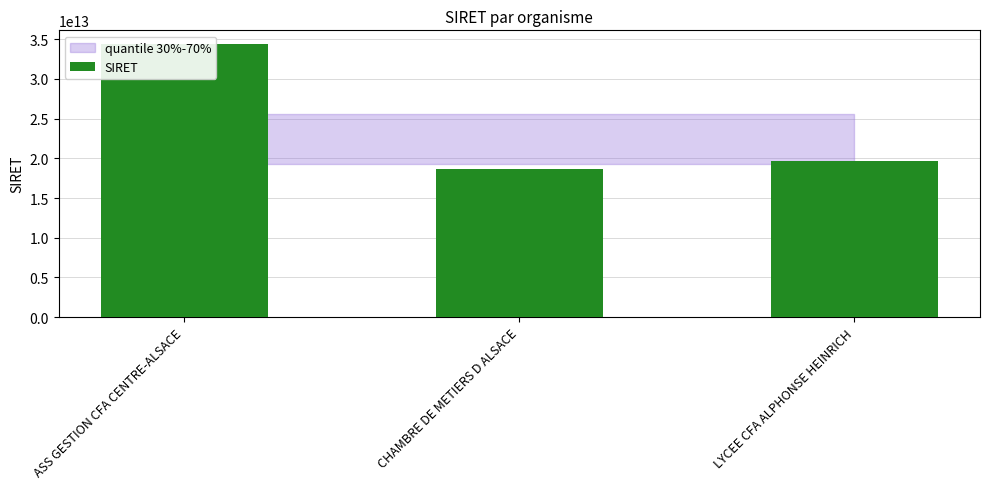

Reading right to left, list all the values displayed in this chart.

19671509800014	18670223900093	34396437500012